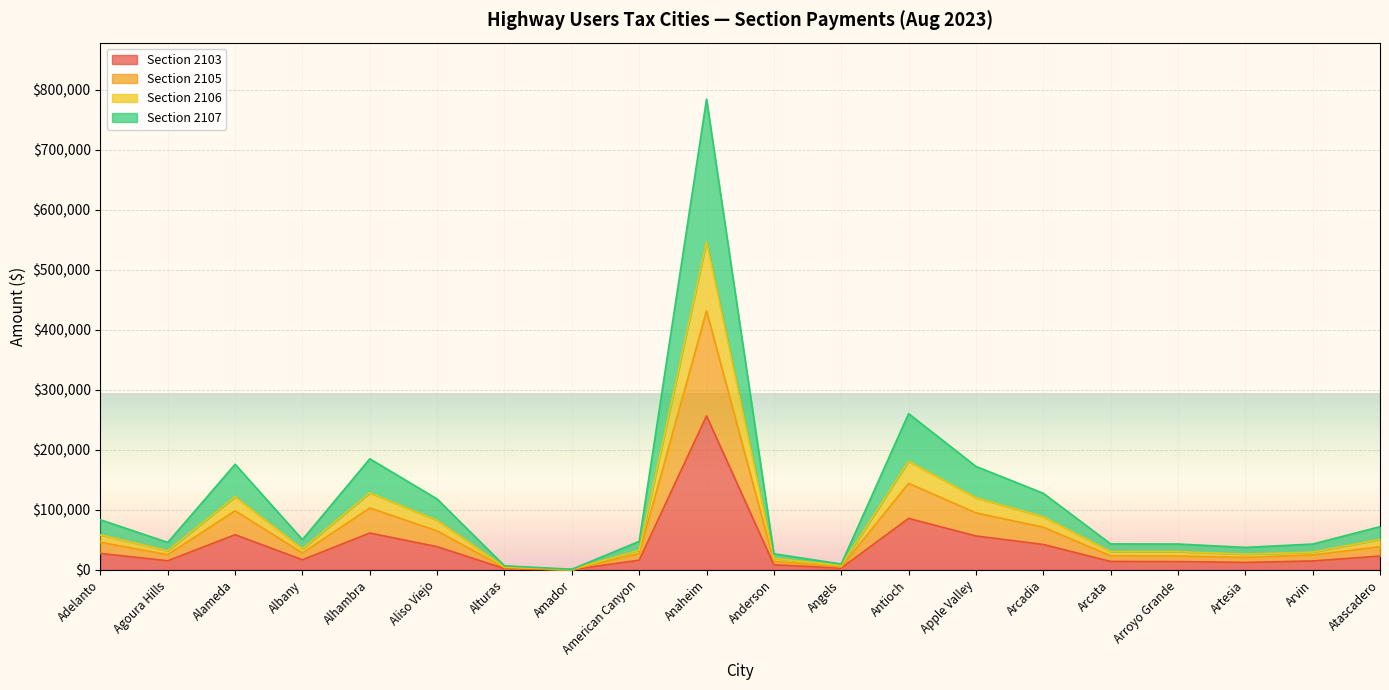

True or false: Section 2106 and Section 2105 cross at least once.

False